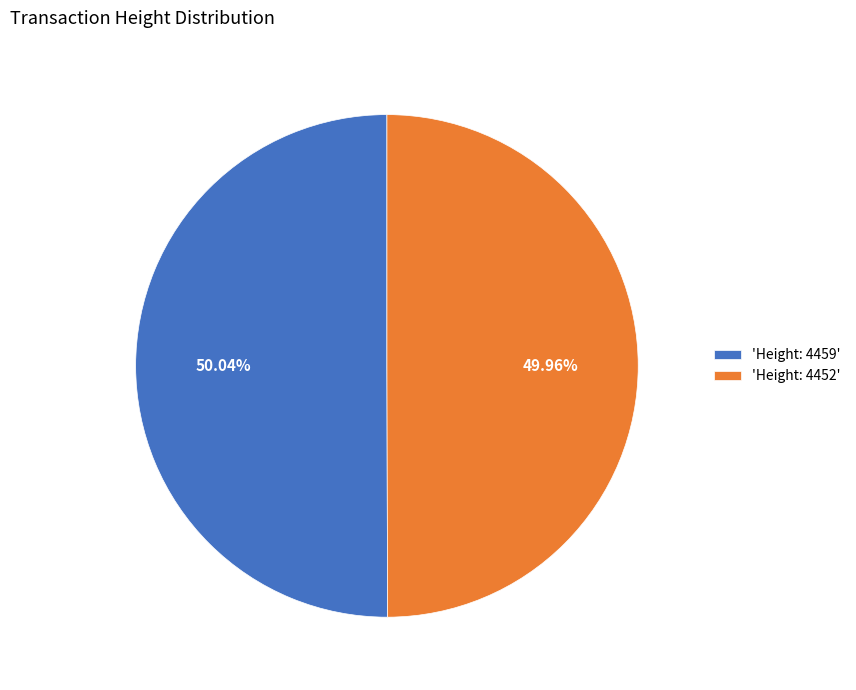

Is there a majority slice in this chart?

Yes